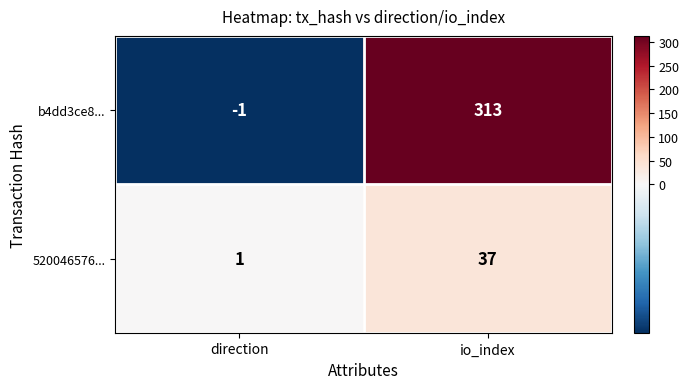

List the series in order of their overall mean, highest first.

b4dd3ce8..., 520046576...